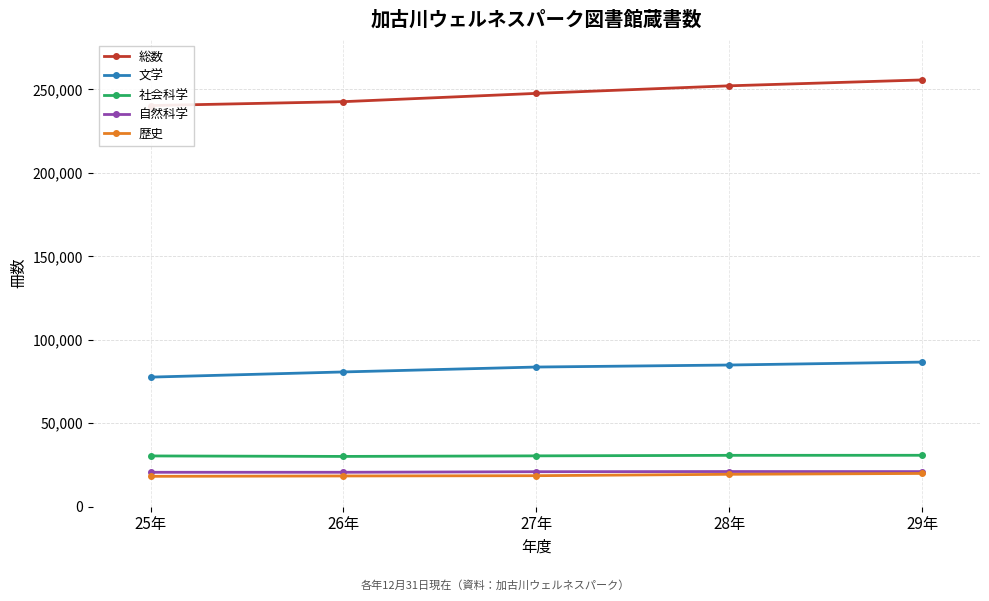

Between 27年 and 28年, which series saw the biggest shift?

総数